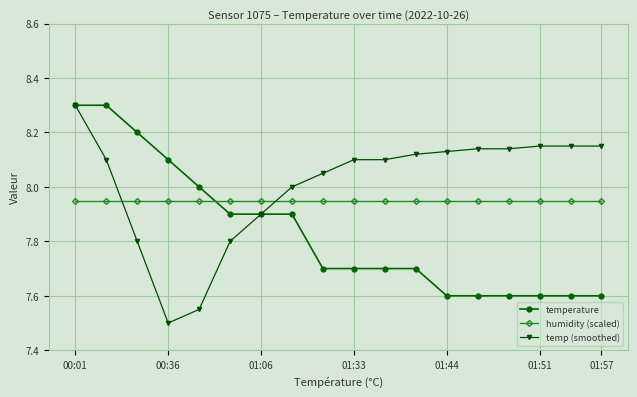

List the series in order of their overall mean, highest first.

temp (smoothed), humidity (scaled), temperature